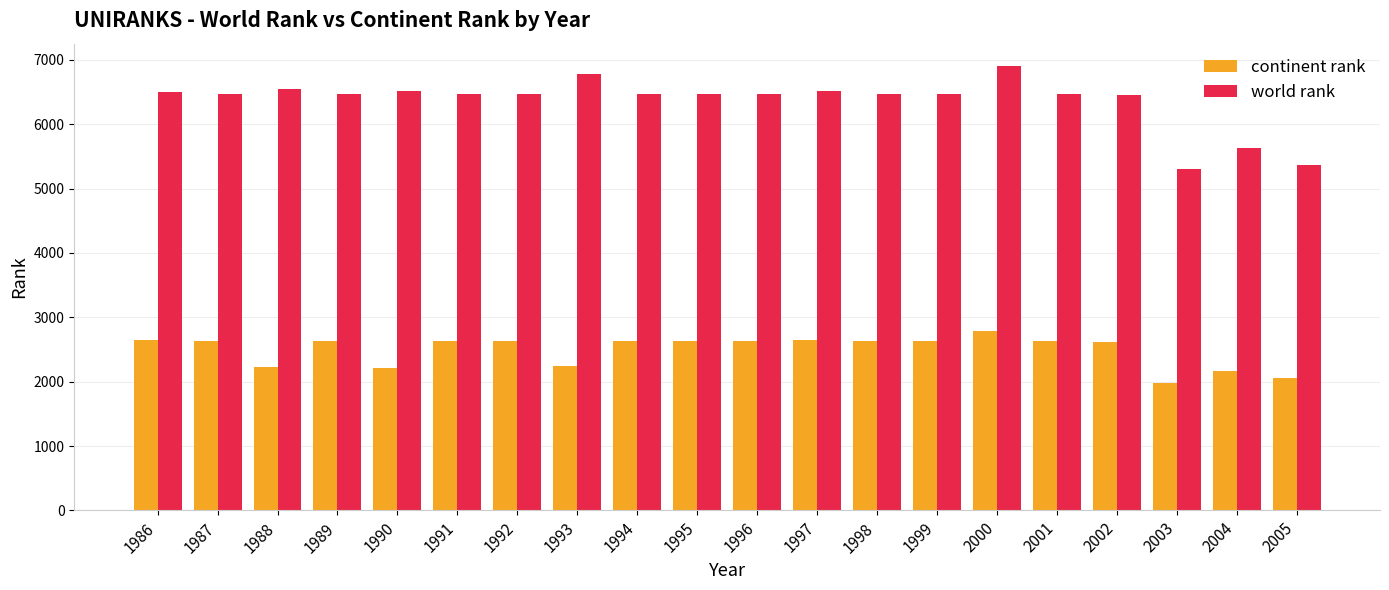

Which series has the largest range (max minus min)?

world rank